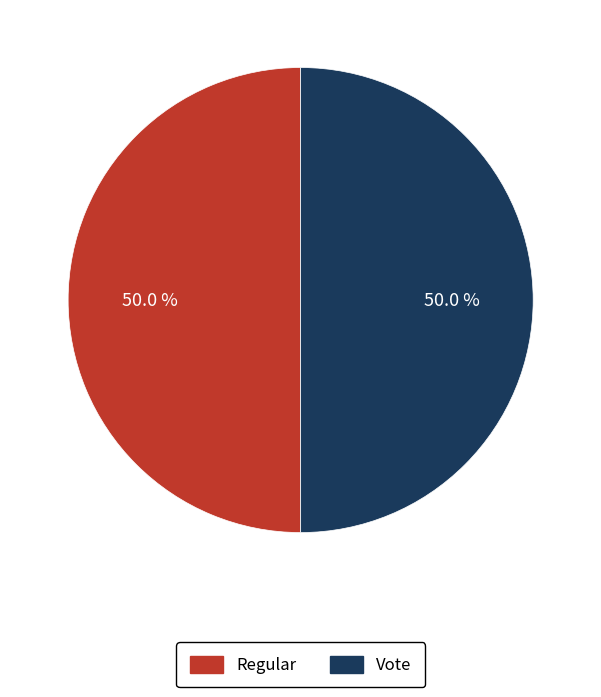

To the nearest percent, what percentage of the pie is Vote?

50%